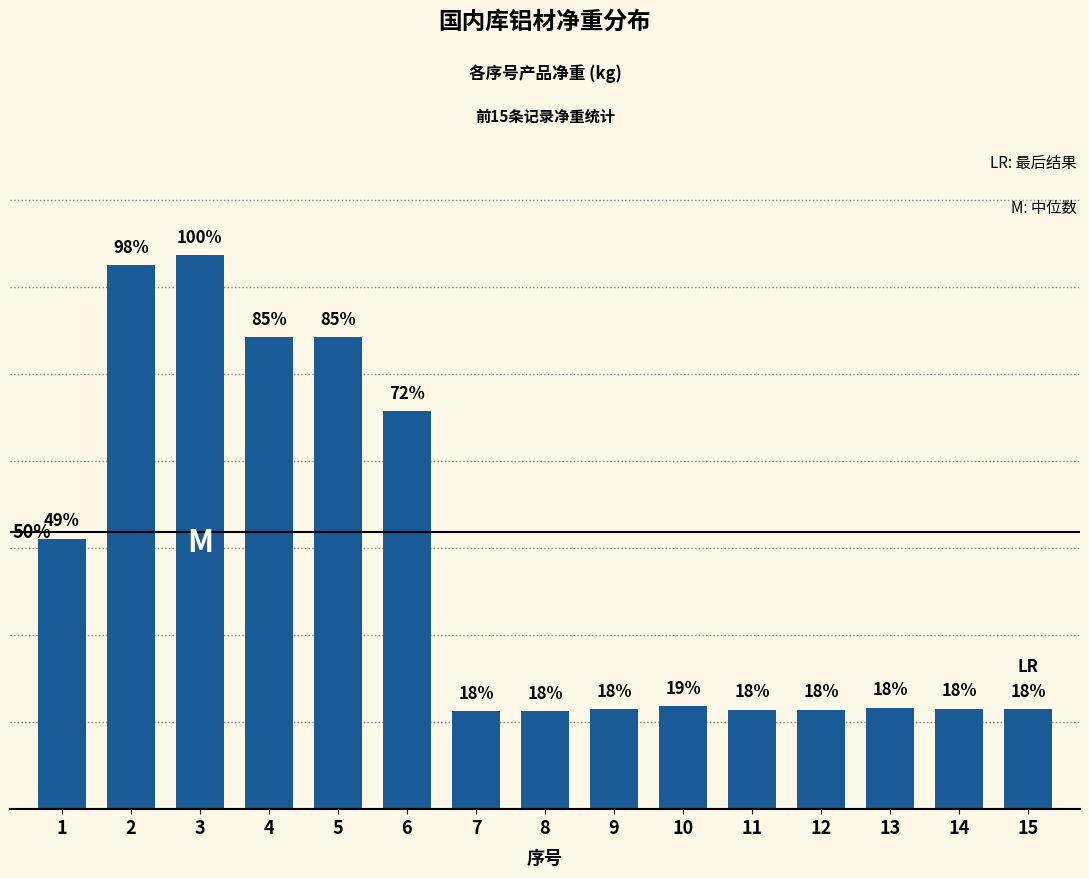

Does the chart contain stacked bars?

No